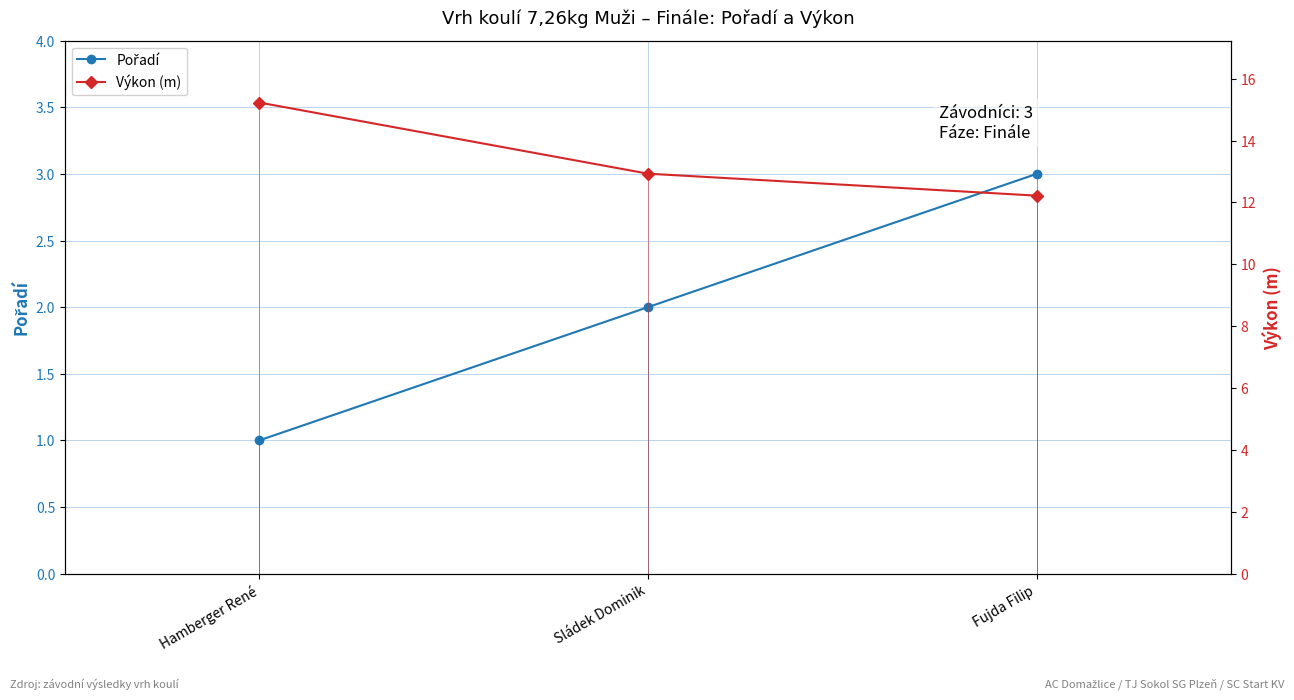

The value of Pořadí at Sládek Dominik is 1.0. True or false?

False